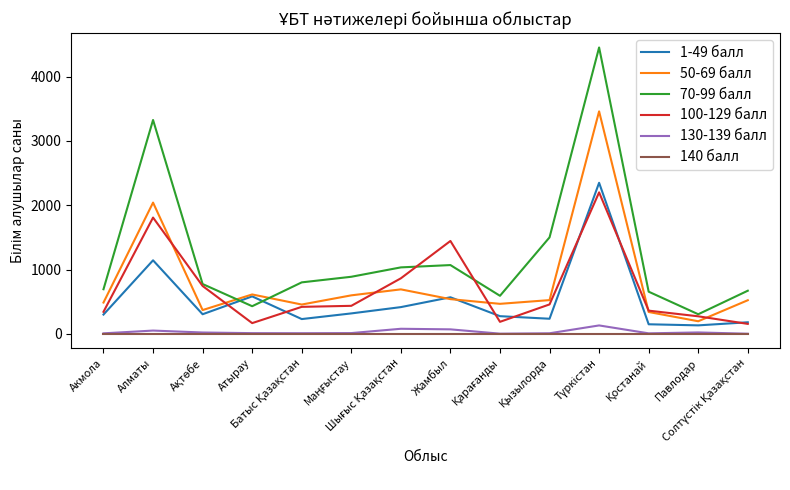

How many interior local valleys does the 1-49 балл series have?

4